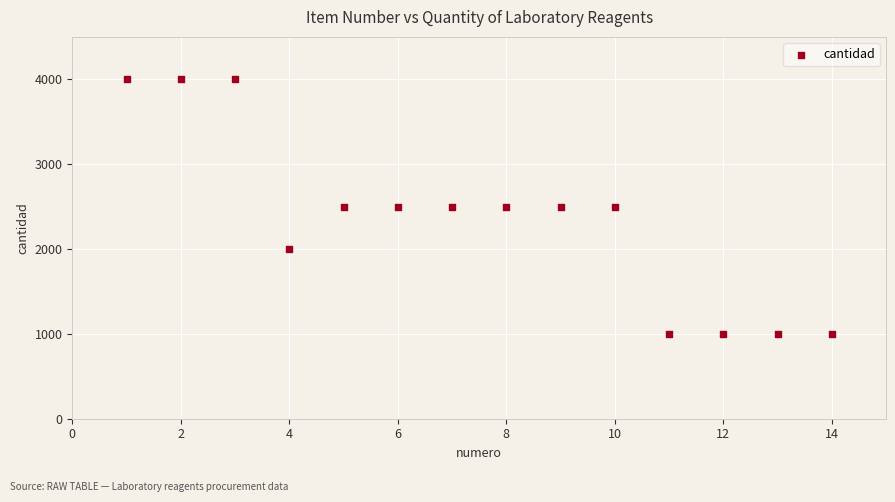

List the coordinates of all points as (Y, X) pairs, reading left to right.

(4000, 1)  (4000, 2)  (4000, 3)  (2000, 4)  (2500, 5)  (2500, 6)  (2500, 7)  (2500, 8)  (2500, 9)  (2500, 10)  (1000, 11)  (1000, 12)  (1000, 13)  (1000, 14)